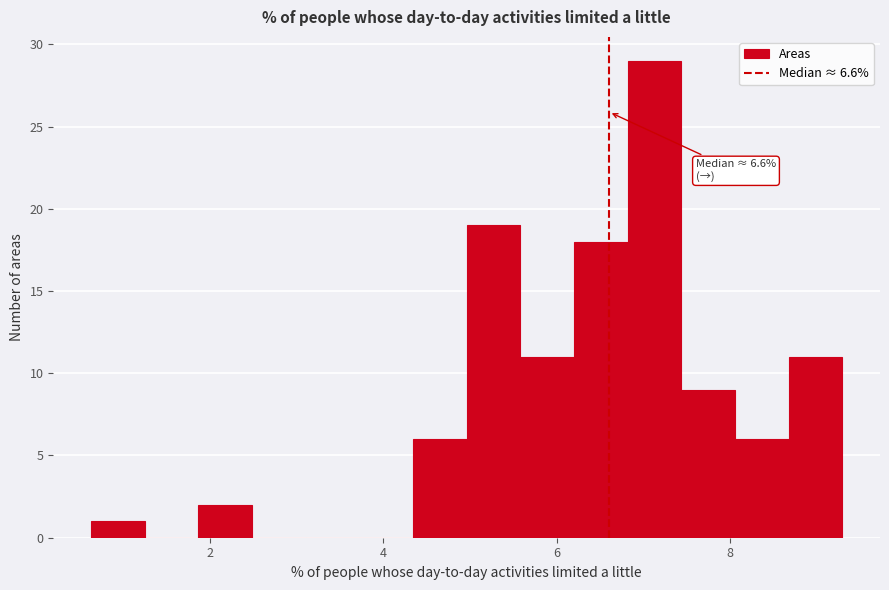

Read against the x-axis, roughly where is the centre of the tallest bar?

7.2